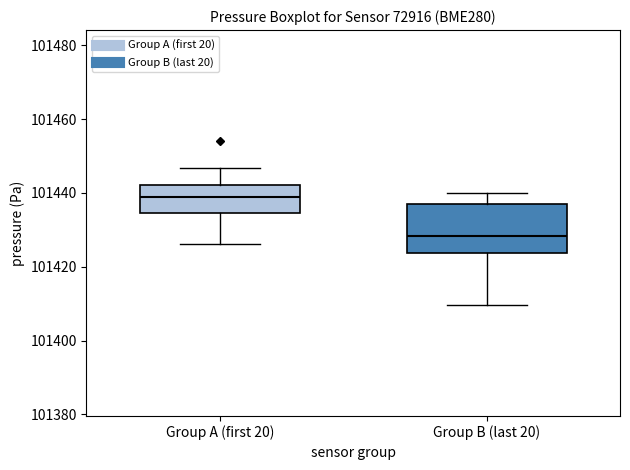

Reading left to right, read every box against the y-axis: the position of its median line, the range the box covers, and the ends of its whiskers. The values are not printed on the chart, so give them approximately, as read against the axis.

Group A (first 20): median 101438, box 101434 to 101442, whiskers 101426 to 101446
Group B (last 20): median 101428, box 101424 to 101438, whiskers 101410 to 101440